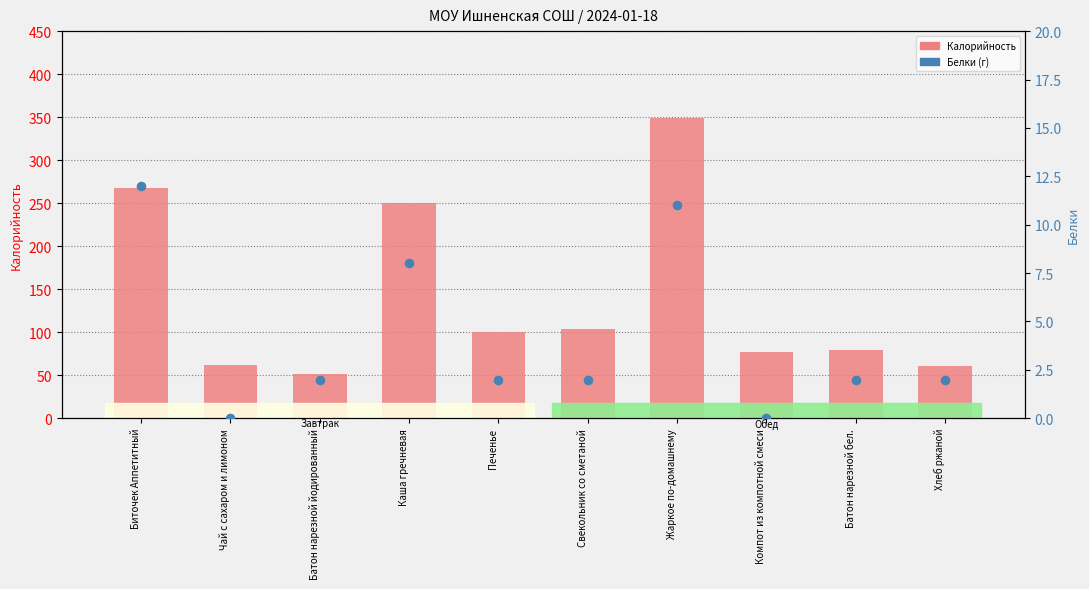

Which series contains the highest Y value?

Калорийность